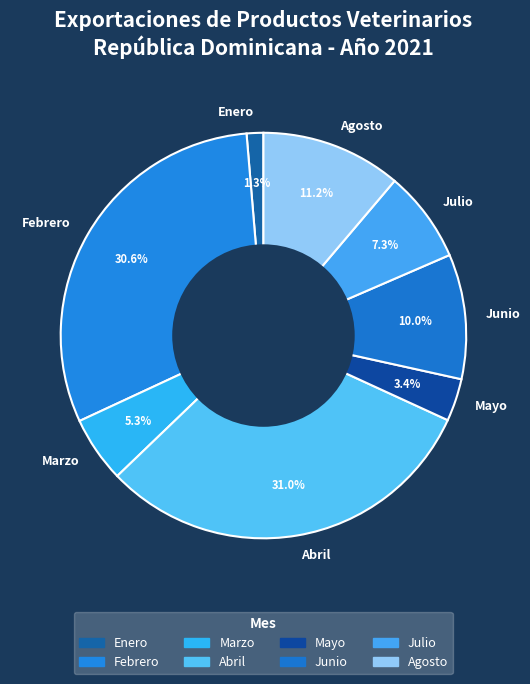

Is it true that Febrero is 19% of the pie?

False